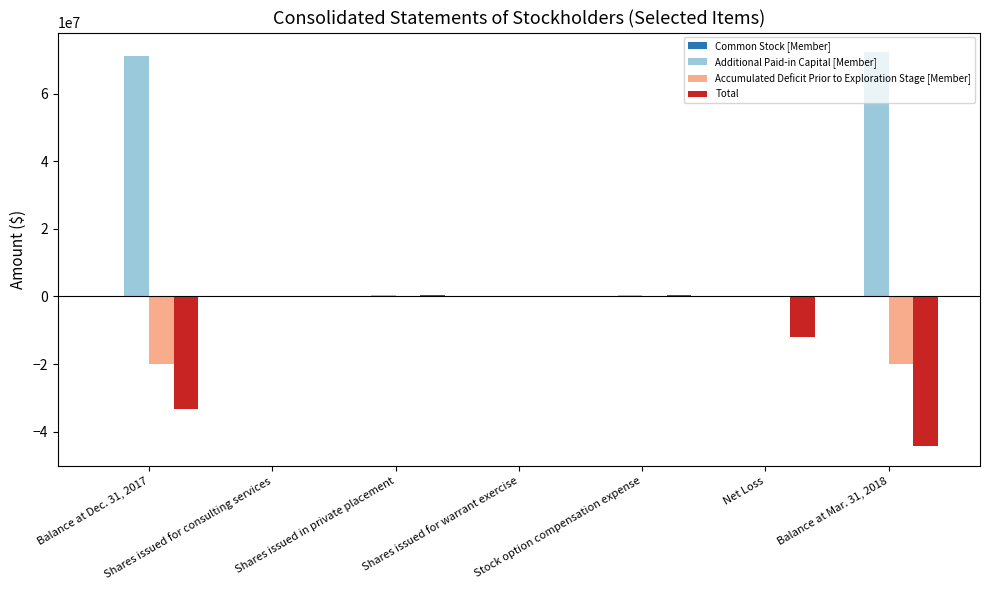

Which series has the largest total across all categories?

Additional Paid-in Capital [Member]